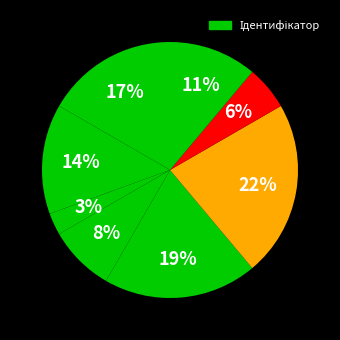

How many slices are in this pie chart?

8